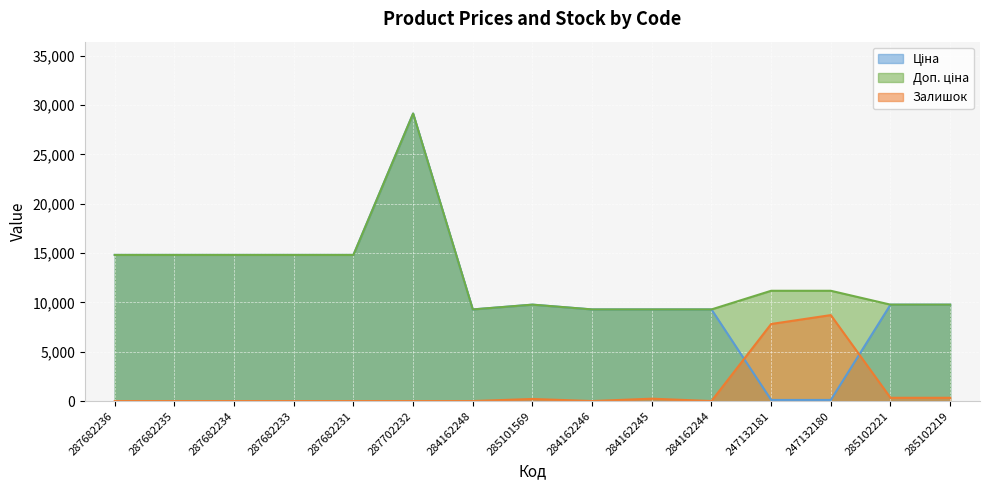

Reading right to left, what are all the values shown in this chart?

Ціна: 285102219=9775.5	285102221=9775.5	247132180=111.8	247132181=111.8	284162244=9290.5	284162245=9290.5	284162246=9290.5	285101569=9775.5	284162248=9290.5	287702232=29152.3	287682231=14817.6	287682233=14817.6	287682234=14817.6	287682235=14817.6	287682236=14817.6
Доп. ціна: 285102219=9775.5	285102221=9775.5	247132180=11182.0	247132181=11182.0	284162244=9290.5	284162245=9290.5	284162246=9290.5	285101569=9775.5	284162248=9290.5	287702232=29152.3	287682231=14817.6	287682233=14817.6	287682234=14817.6	287682235=14817.6	287682236=14817.6
Залишок: 285102219=330.6	285102221=330.6	247132180=8715.6	247132181=7814.0	284162244=0.0	284162245=240.4	284162246=0.0	285101569=210.4	284162248=0.0	287702232=0.0	287682231=0.0	287682233=0.0	287682234=0.0	287682235=0.0	287682236=0.0